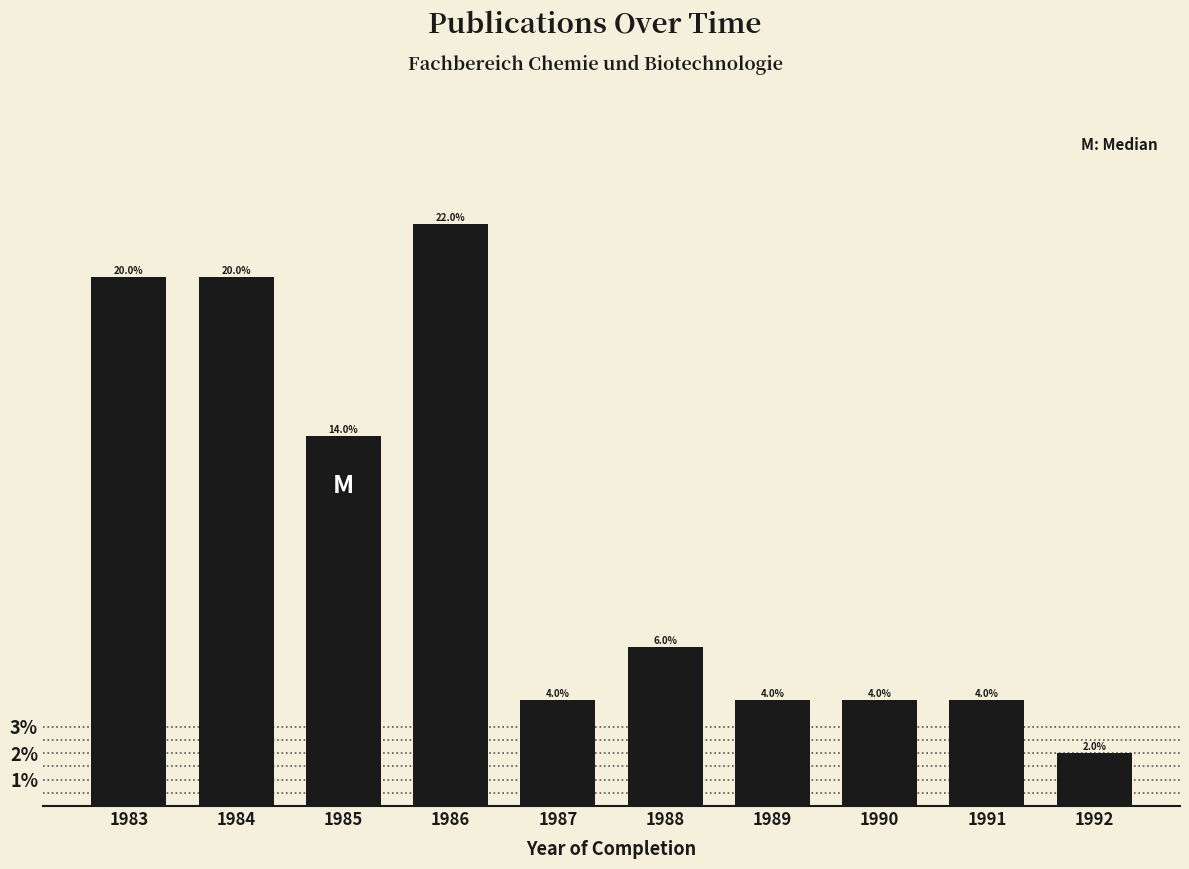

Reading right to left, transcribe all the data shown in this chart.

2.0	4.0	4.0	4.0	6.0	4.0	22.0	14.0	20.0	20.0